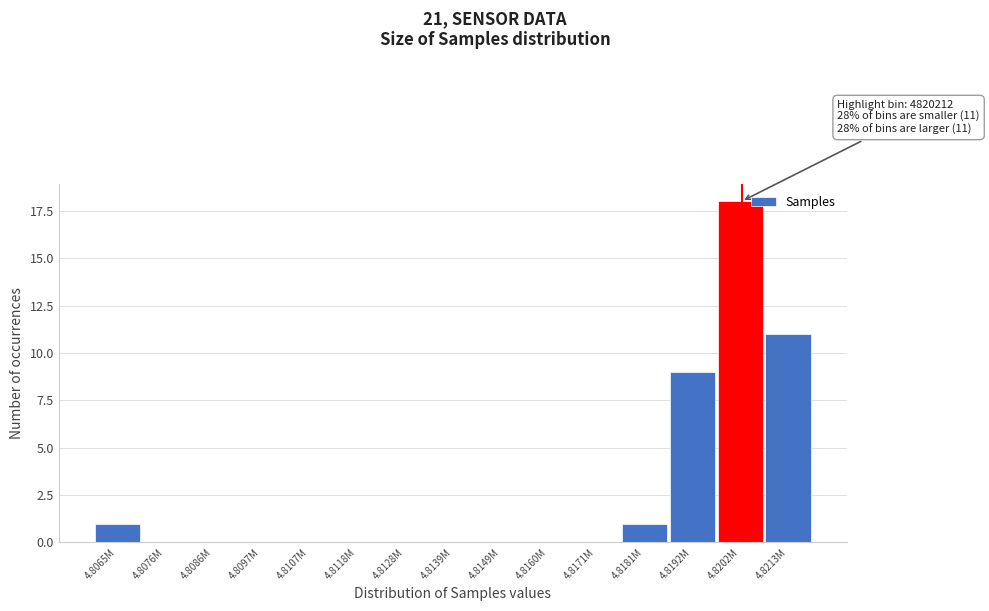

Reading right to left, list all the values displayed in this chart.

4.8213M=11	4.8202M=18	4.8192M=9	4.8181M=1	4.8171M=0	4.8160M=0	4.8149M=0	4.8139M=0	4.8128M=0	4.8118M=0	4.8107M=0	4.8097M=0	4.8086M=0	4.8076M=0	4.8065M=1